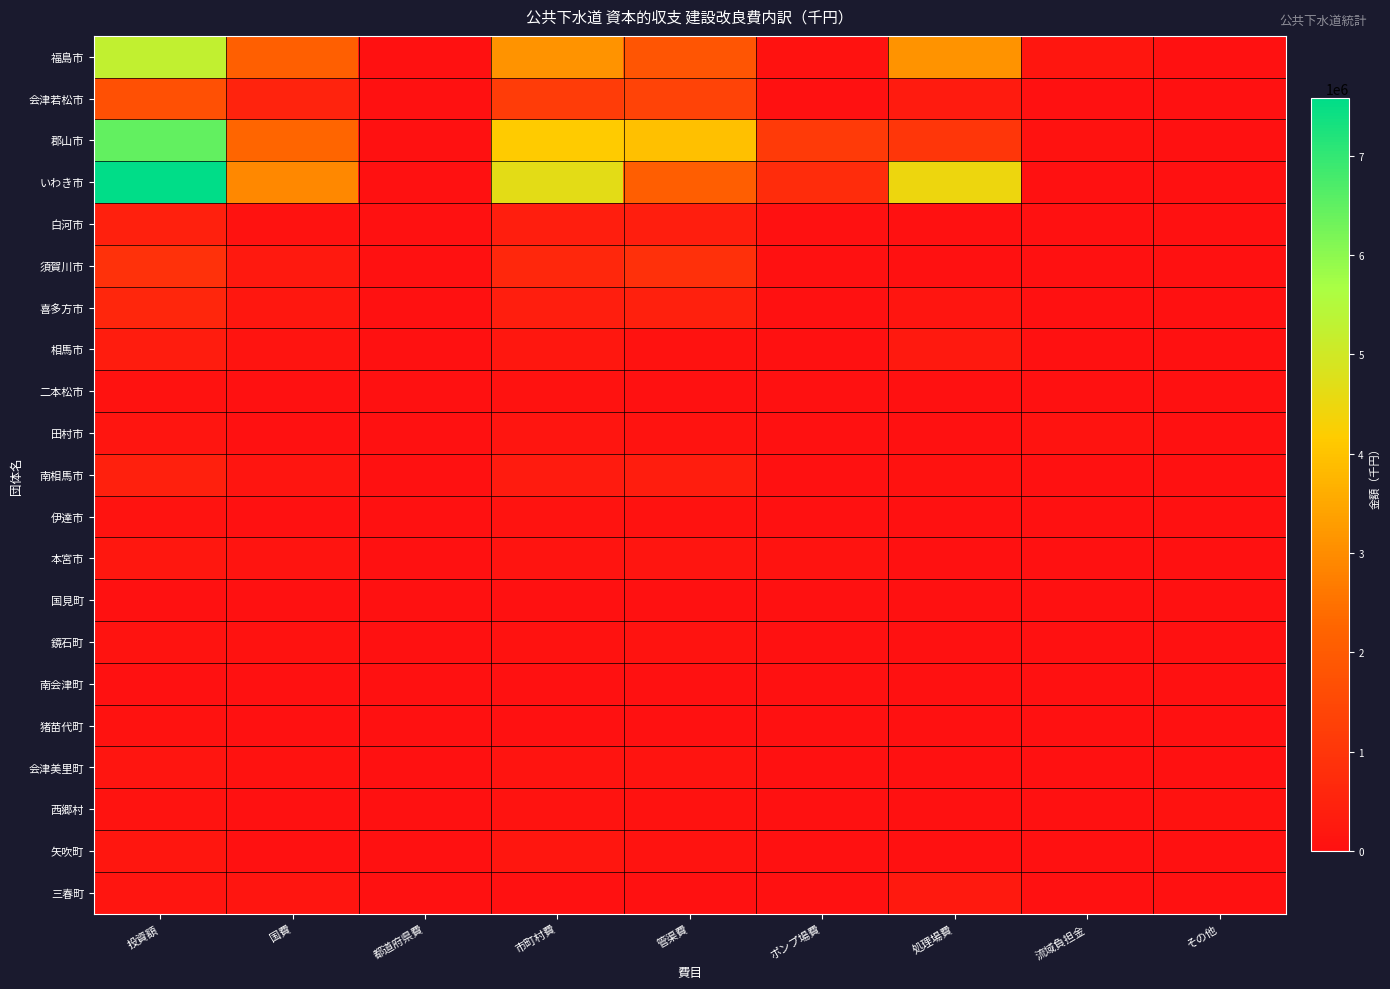

Reading left to right, transcribe all the data shown in this chart.

福島市: 投資額=5258981	国費=2128237	都道府県費=7158	市町村費=3123586	管渠費=1857228	ポンプ場費=33585	処理場費=3134113	流域負担金=175692	その他=2980
会津若松市: 投資額=1695894	国費=527977	都道府県費=4677	市町村費=1163240	管渠費=1356748	ポンプ場費=0	処理場費=291560	流域負担金=0	その他=24583
郡山市: 投資額=6453018	国費=2278445	都道府県費=5006	市町村費=4169567	管渠費=3941933	ポンプ場費=1119433	処理場費=1028803	流域負担金=52864	その他=0
いわき市: 投資額=7577373	国費=2902275	都道府県費=6232	市町村費=4668866	管渠費=2097735	ポンプ場費=766075	処理場費=4471812	流域負担金=0	その他=4307
白河市: 投資額=419606	国費=50300	都道府県費=4863	市町村費=364443	管渠費=369282	ポンプ場費=0	処理場費=8000	流域負担金=0	その他=25240
須賀川市: 投資額=882956	国費=262825	都道府県費=1165	市町村費=618966	管渠費=852208	ポンプ場費=0	処理場費=0	流域負担金=6566	その他=1376
喜多方市: 投資額=574565	国費=205200	都道府県費=2185	市町村費=367180	管渠費=430204	ポンプ場費=0	処理場費=119070	流域負担金=0	その他=22456
相馬市: 投資額=307748	国費=114610	都道府県費=622	市町村費=192516	管渠費=56363	ポンプ場費=0	処理場費=241254	流域負担金=0	その他=0
二本松市: 投資額=34668	国費=0	都道府県費=0	市町村費=34668	管渠費=13925	ポンプ場費=0	処理場費=0	流域負担金=8000	その他=0
田村市: 投資額=140734	国費=2800	都道府県費=971	市町村費=136963	管渠費=69710	ポンプ場費=0	処理場費=0	流域負担金=60550	その他=0
南相馬市: 投資額=418733	国費=138030	都道府県費=1425	市町村費=279278	管渠費=337838	ポンプ場費=27060	処理場費=37344	流域負担金=0	その他=1862
伊達市: 投資額=73115	国費=0	都道府県費=0	市町村費=73115	管渠費=40429	ポンプ場費=0	処理場費=0	流域負担金=18631	その他=0
本宮市: 投資額=203226	国費=107385	都道府県費=0	市町村費=95841	管渠費=131656	ポンプ場費=77055	処理場費=0	流域負担金=2456	その他=12860
国見町: 投資額=0	国費=0	都道府県費=0	市町村費=0	管渠費=3441	ポンプ場費=0	処理場費=0	流域負担金=3807	その他=0
鏡石町: 投資額=70870	国費=32392	都道府県費=0	市町村費=38478	管渠費=68804	ポンプ場費=0	処理場費=0	流域負担金=1502	その他=0
南会津町: 投資額=19633	国費=2157	都道府県費=0	市町村費=17476	管渠費=8380	ポンプ場費=0	処理場費=5815	流域負担金=0	その他=0
猪苗代町: 投資額=40204	国費=17510	都道府県費=0	市町村費=22694	管渠費=7243	ポンプ場費=0	処理場費=29320	流域負担金=0	その他=0
会津美里町: 投資額=131927	国費=31400	都道府県費=359	市町村費=100168	管渠費=89211	ポンプ場費=0	処理場費=0	流域負担金=0	その他=0
西郷村: 投資額=79563	国費=14500	都道府県費=0	市町村費=65063	管渠費=41331	ポンプ場費=0	処理場費=1296	流域負担金=0	その他=30459
矢吹町: 投資額=176298	国費=0	都道府県費=0	市町村費=176298	管渠費=76020	ポンプ場費=15276	処理場費=0	流域負担金=1349	その他=0
三春町: 投資額=137302	国費=137302	都道府県費=0	市町村費=0	管渠費=2885	ポンプ場費=0	処理場費=263917	流域負担金=0	その他=0